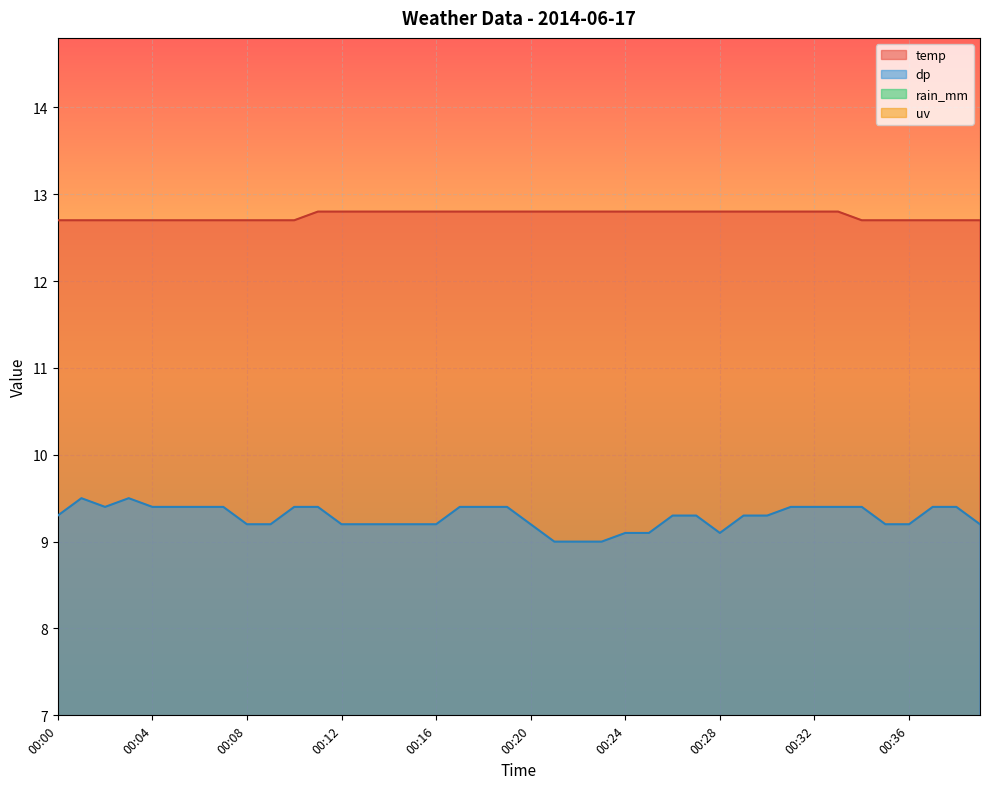

At which label does dp reach its peak?

00:01